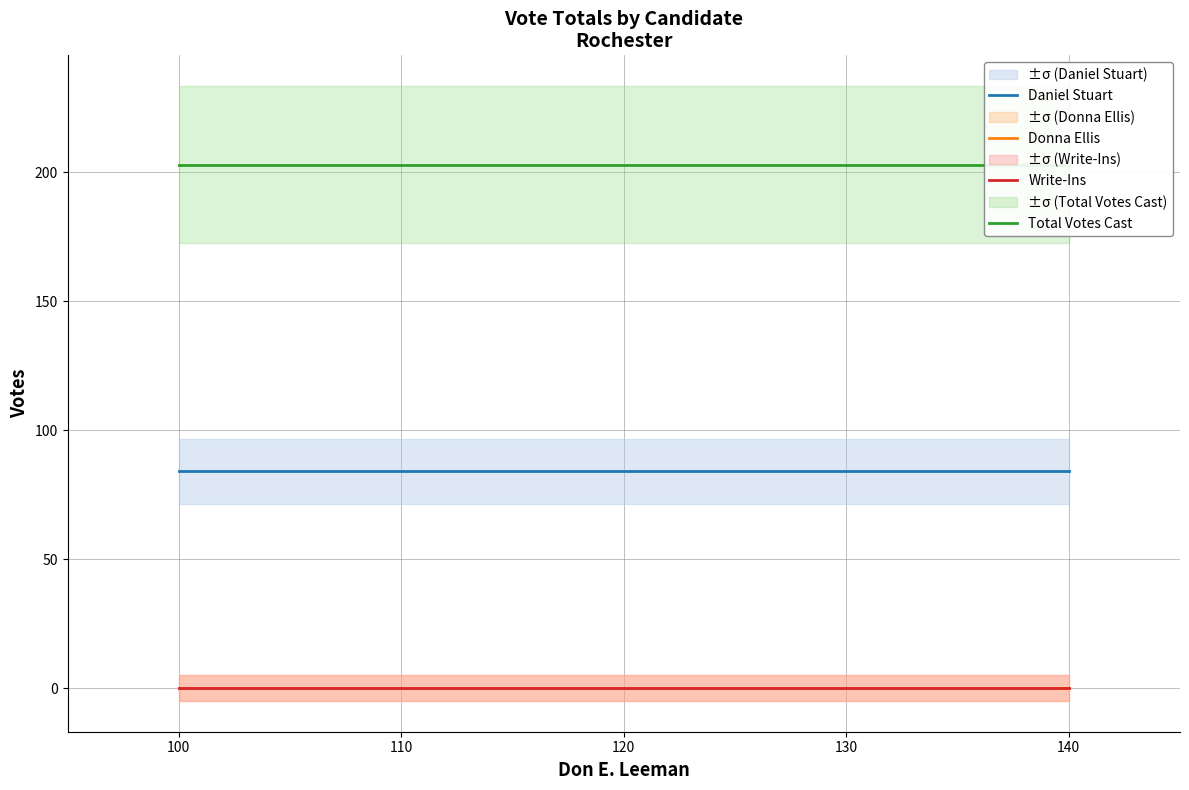

What is the total value across all series at 140?

287